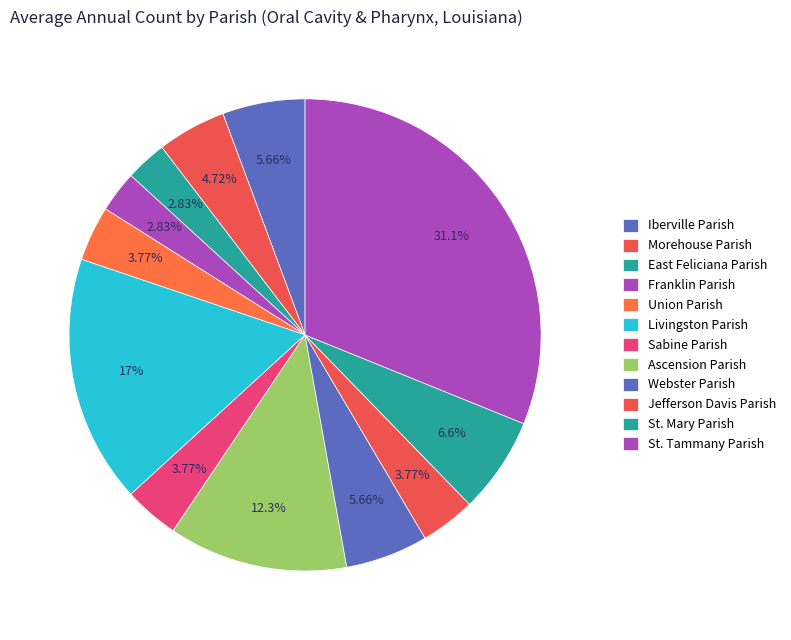

How many slices are in this pie chart?

12